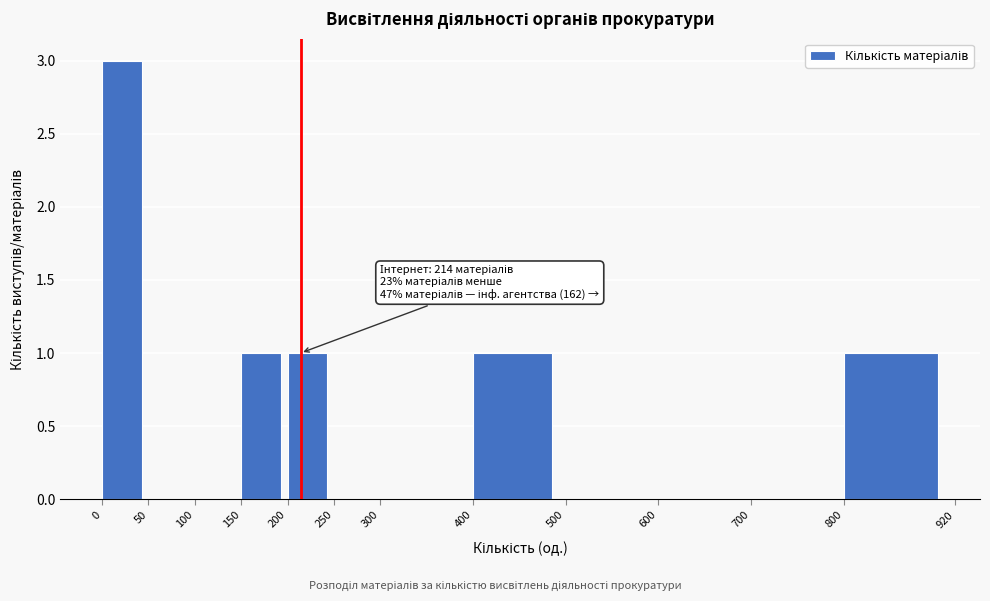

Over which range of the x-axis is the bar tallest?

0 to 50